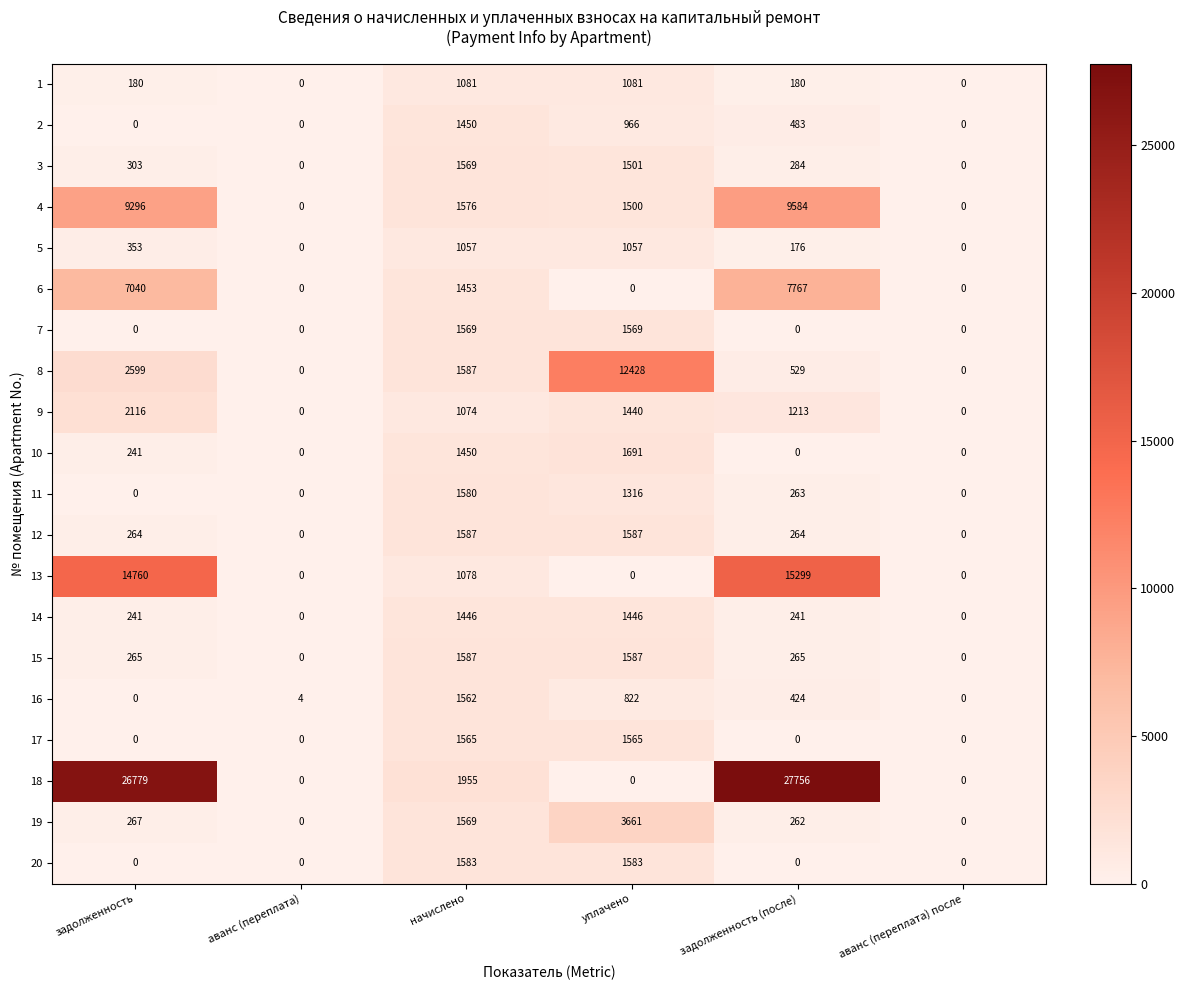

Between начислено and задолженность (после), which series saw the biggest shift?

18